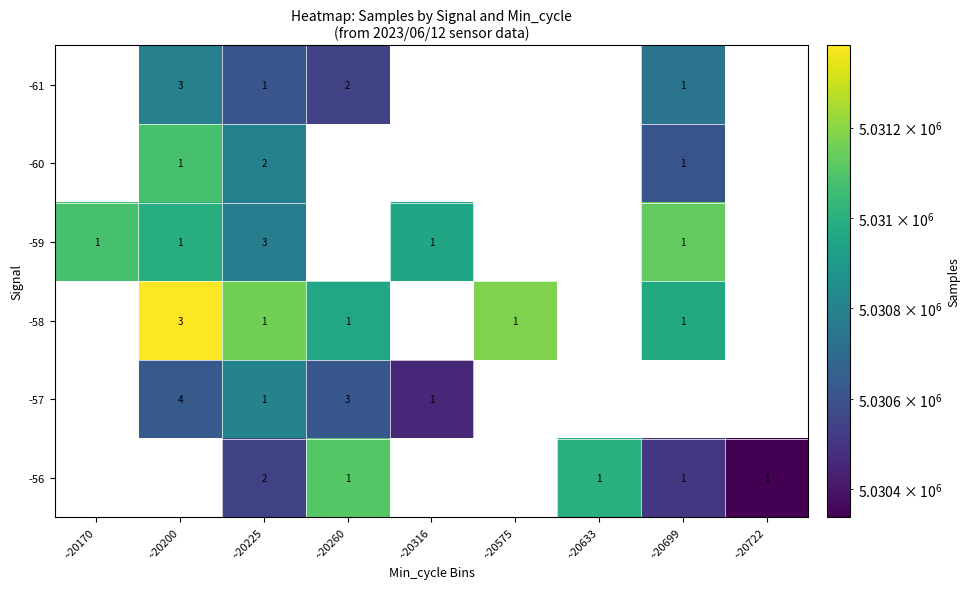

Is it true that -58 equals 5030965.0 at ~20260?

True